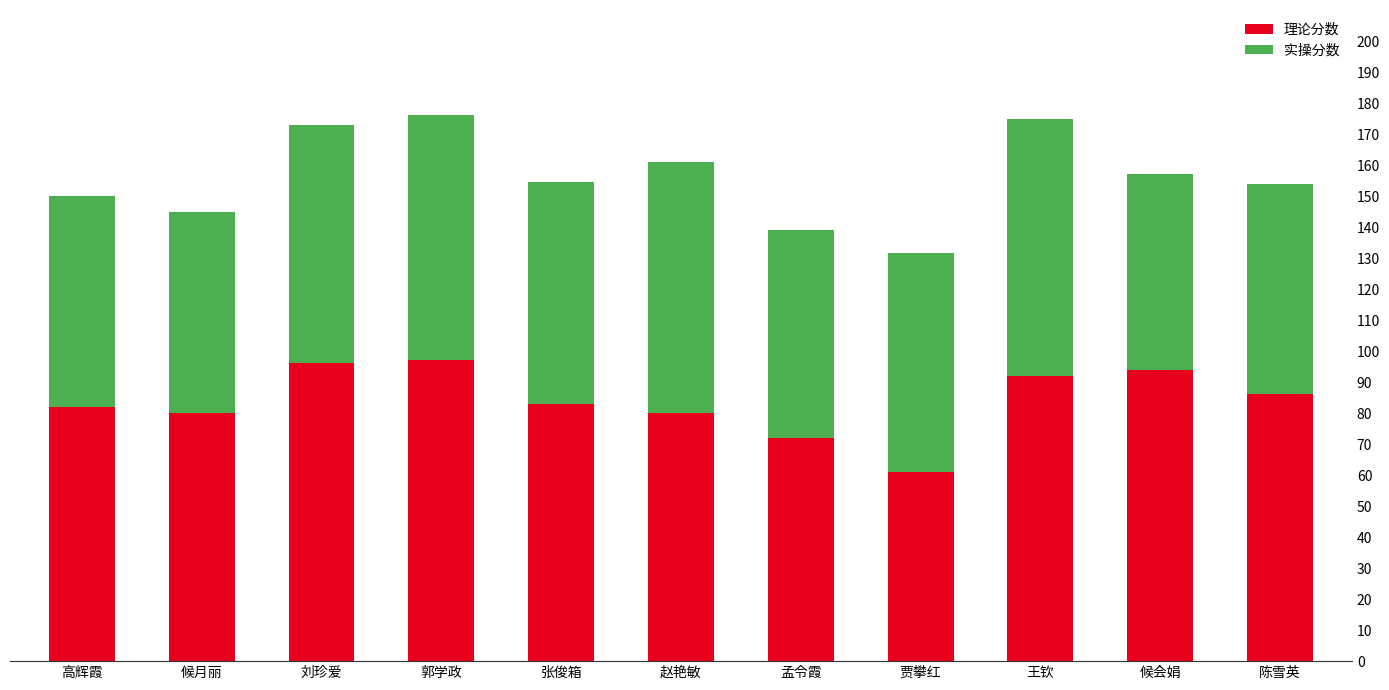

What is the maximum value for 理论分数?

97.0